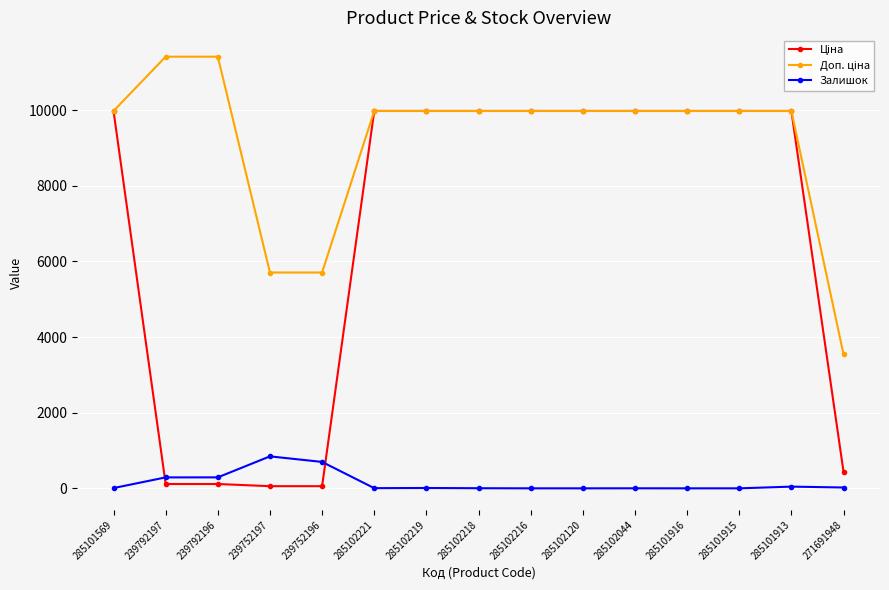

What is the label of the 13th point from the left?

285101915